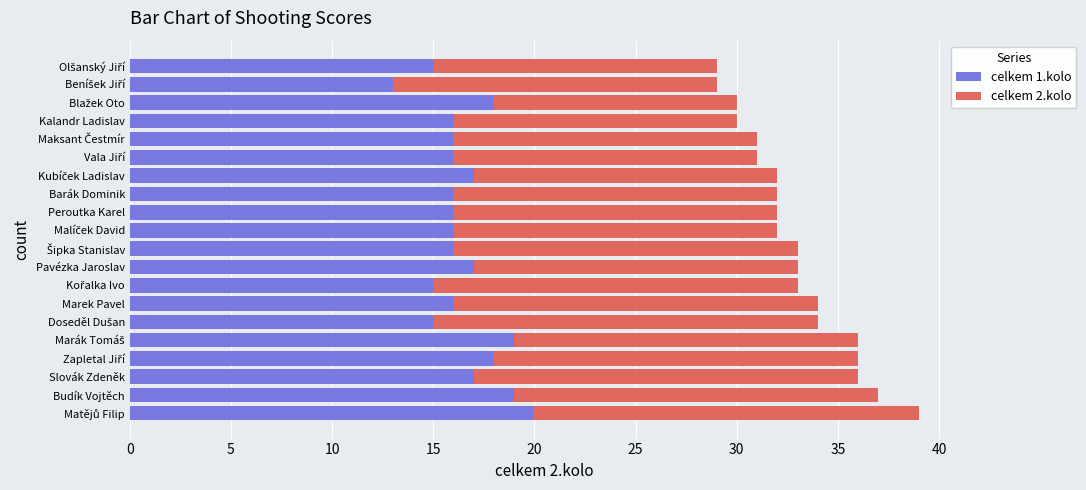

How many celkem 1.kolo values are between 16 and 18?

13